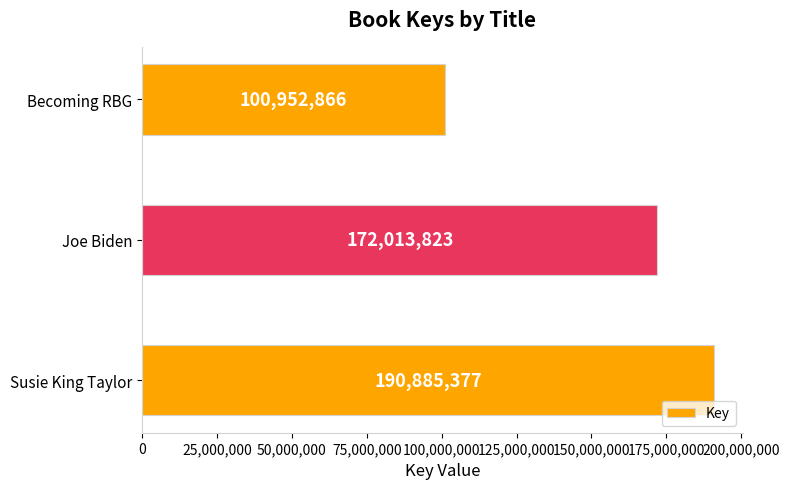

What is the minimum value shown in the chart?

100952866